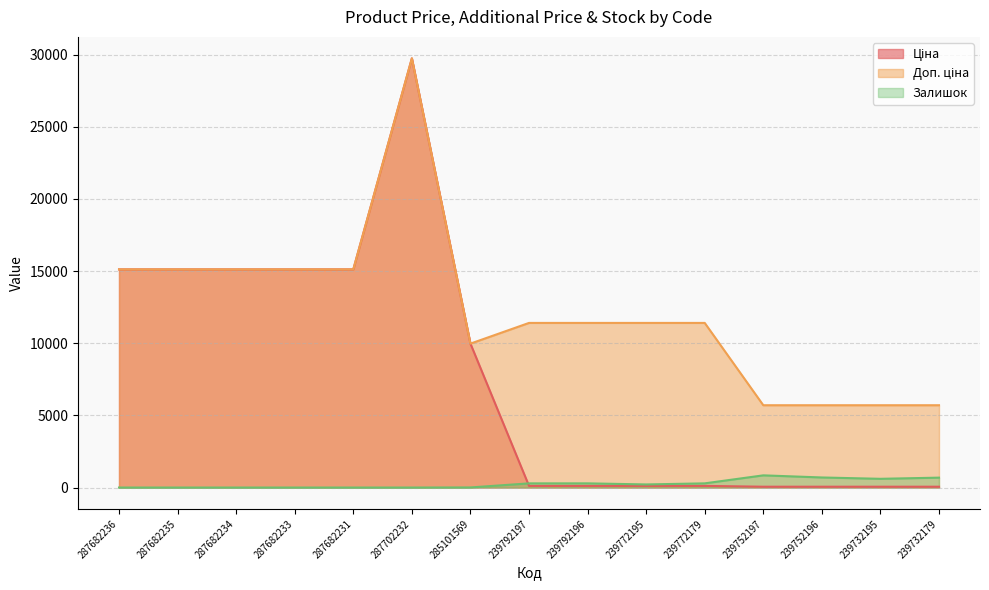

What are all the series names shown in the legend?

Ціна, Доп. ціна, Залишок